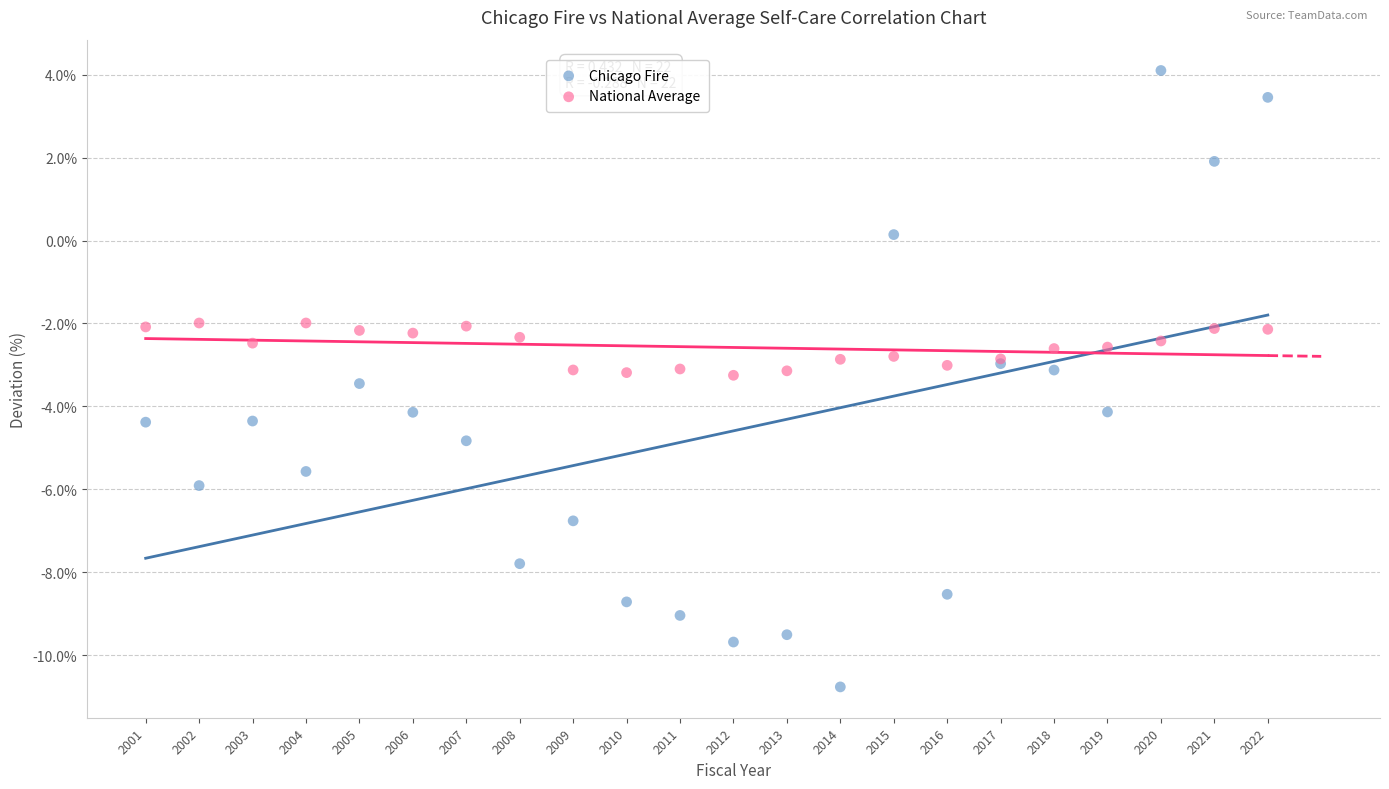

Which series contains the highest Y value?

Chicago Fire